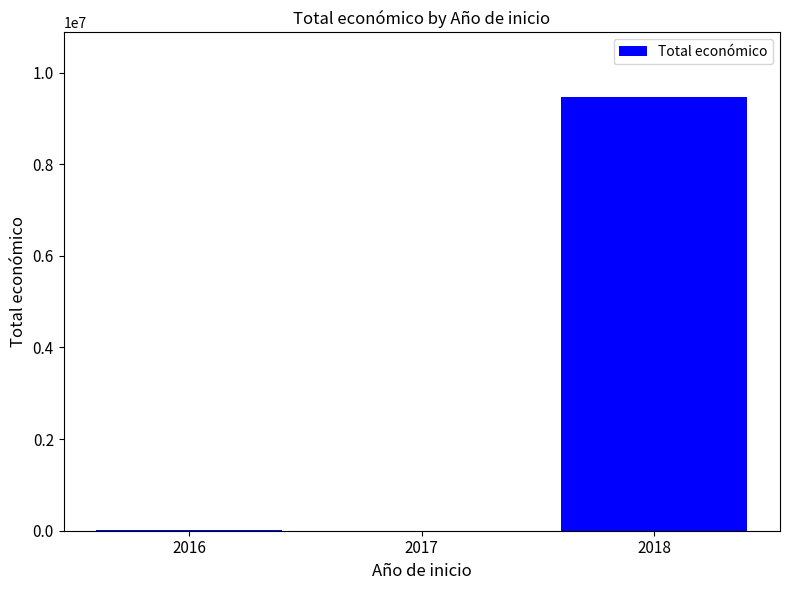

True or false: the data shows 9457424 at 2018.

True